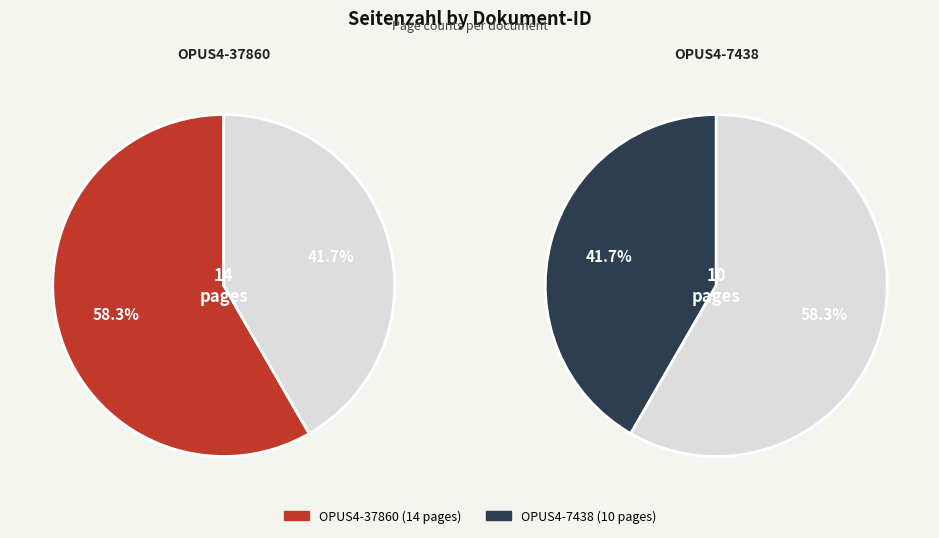

Is it true that OPUS4-7438 is 42% of the pie?

True